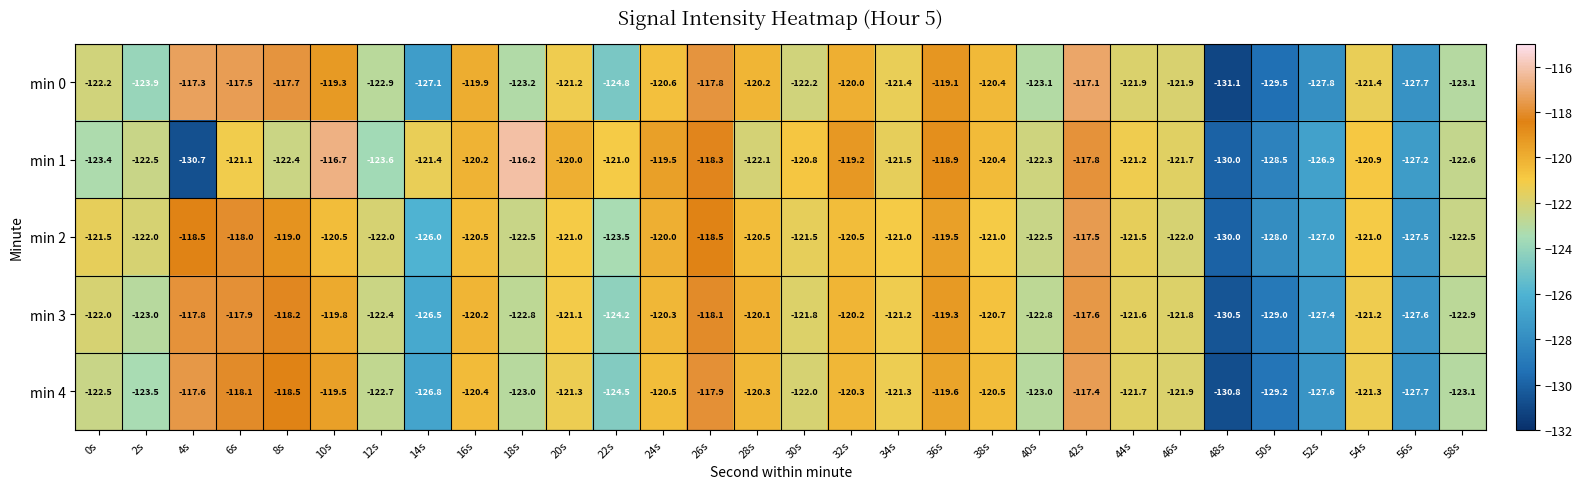

At which category is the sum across all series the highest?

42s